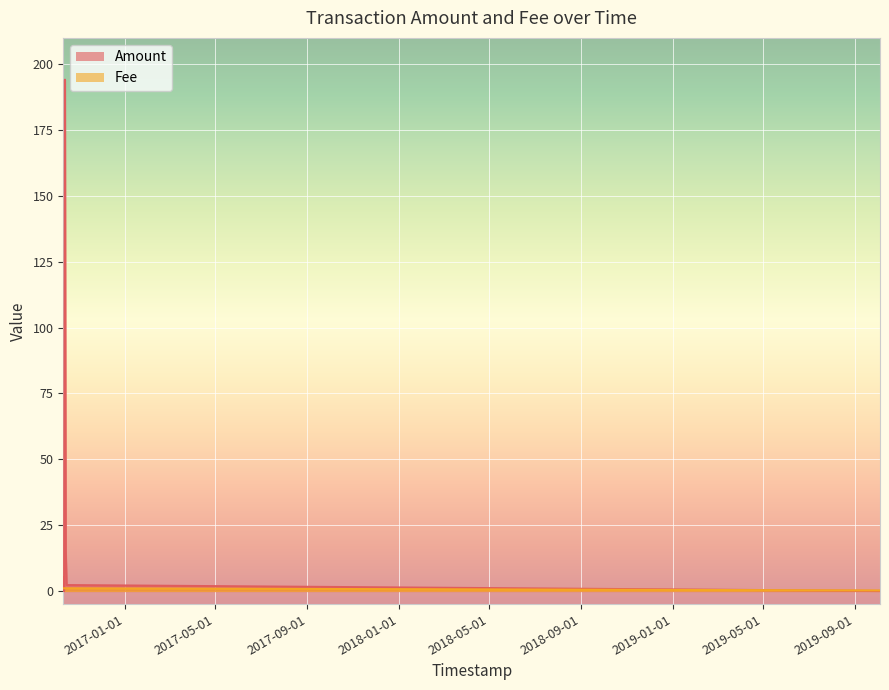

How many data points in Amount are above 0?

7